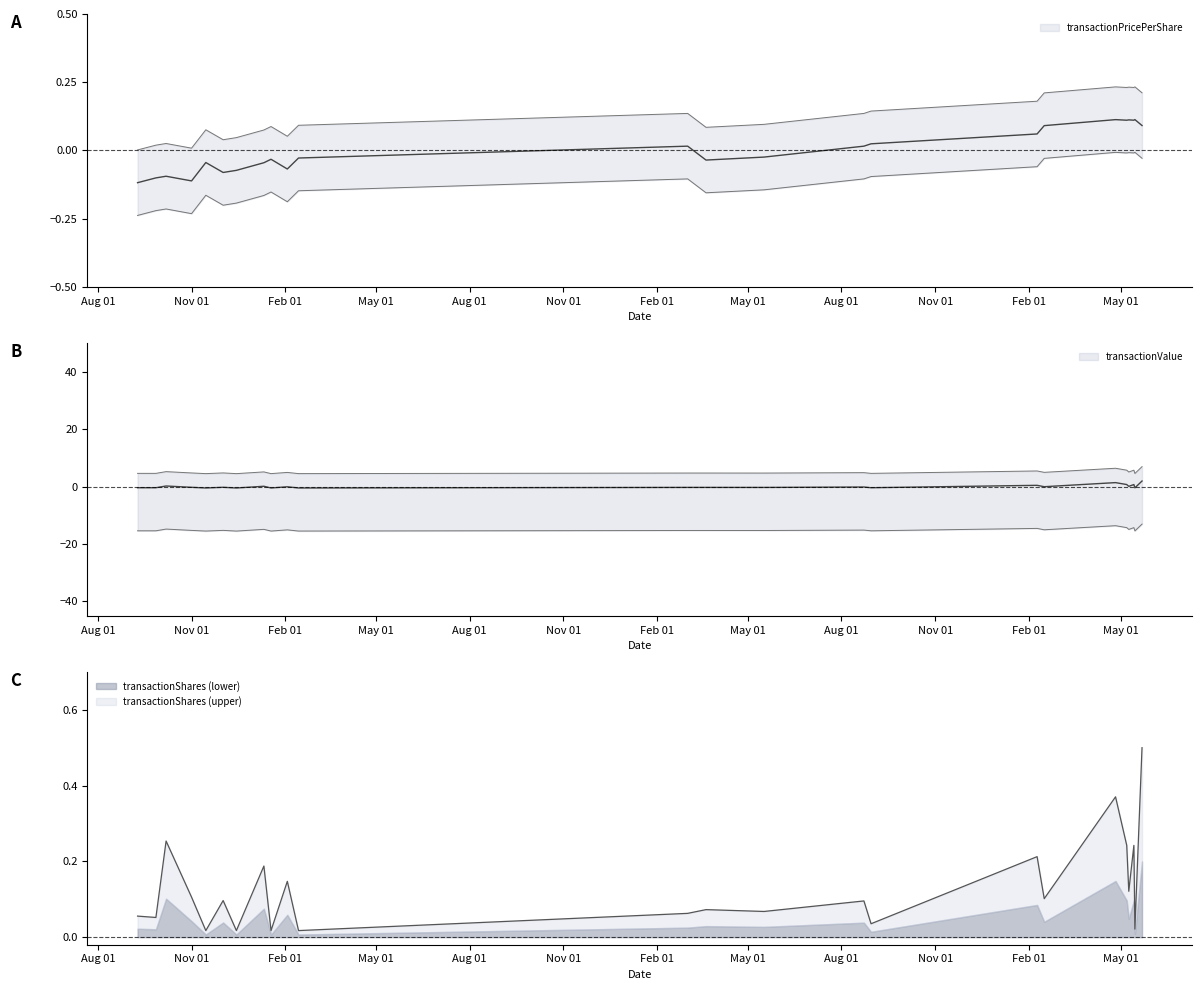

In transactionShares, how many points are lower than both neighbors (excluding endpoints)?

10